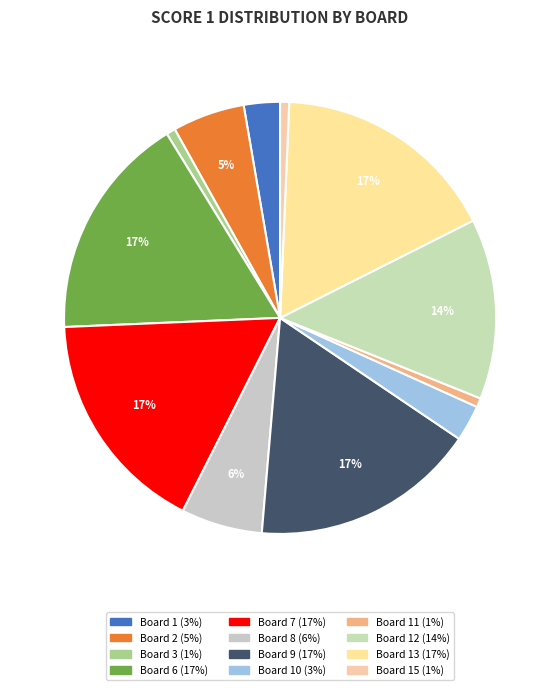

To the nearest percent, what is the difference between the largest and smallest slice percentages?

16%